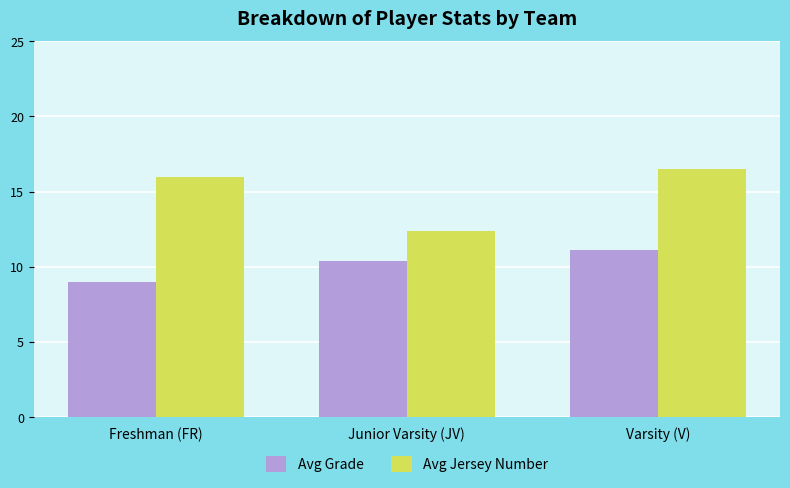

Is it true that Avg Grade equals 11.1 at Varsity (V)?

True